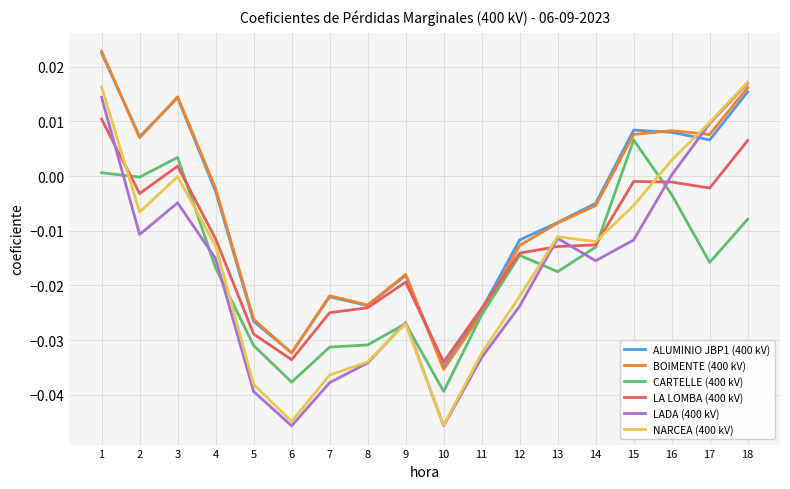

True or false: LADA (400 kV) has a value of -0.0 at 3.

True